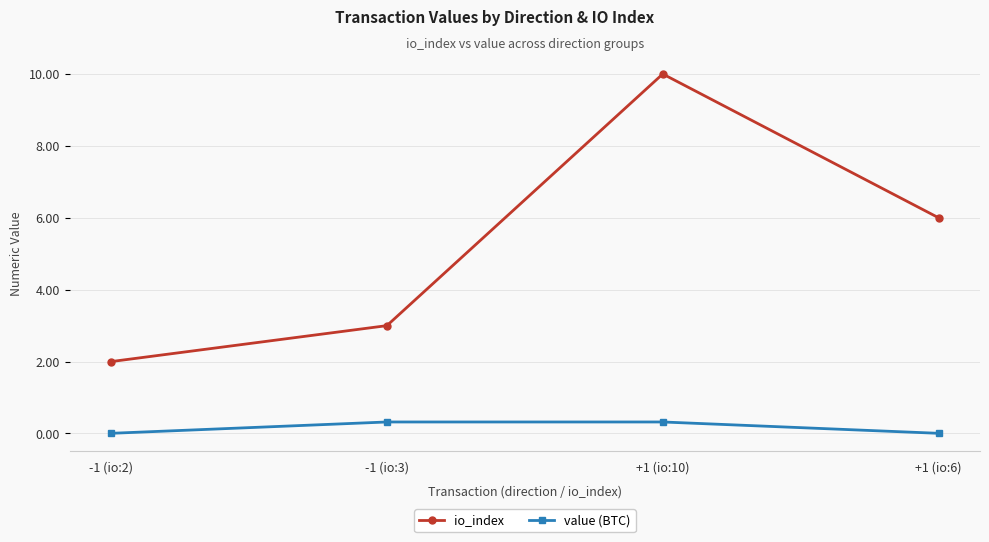

Which series has the largest total across all categories?

io_index